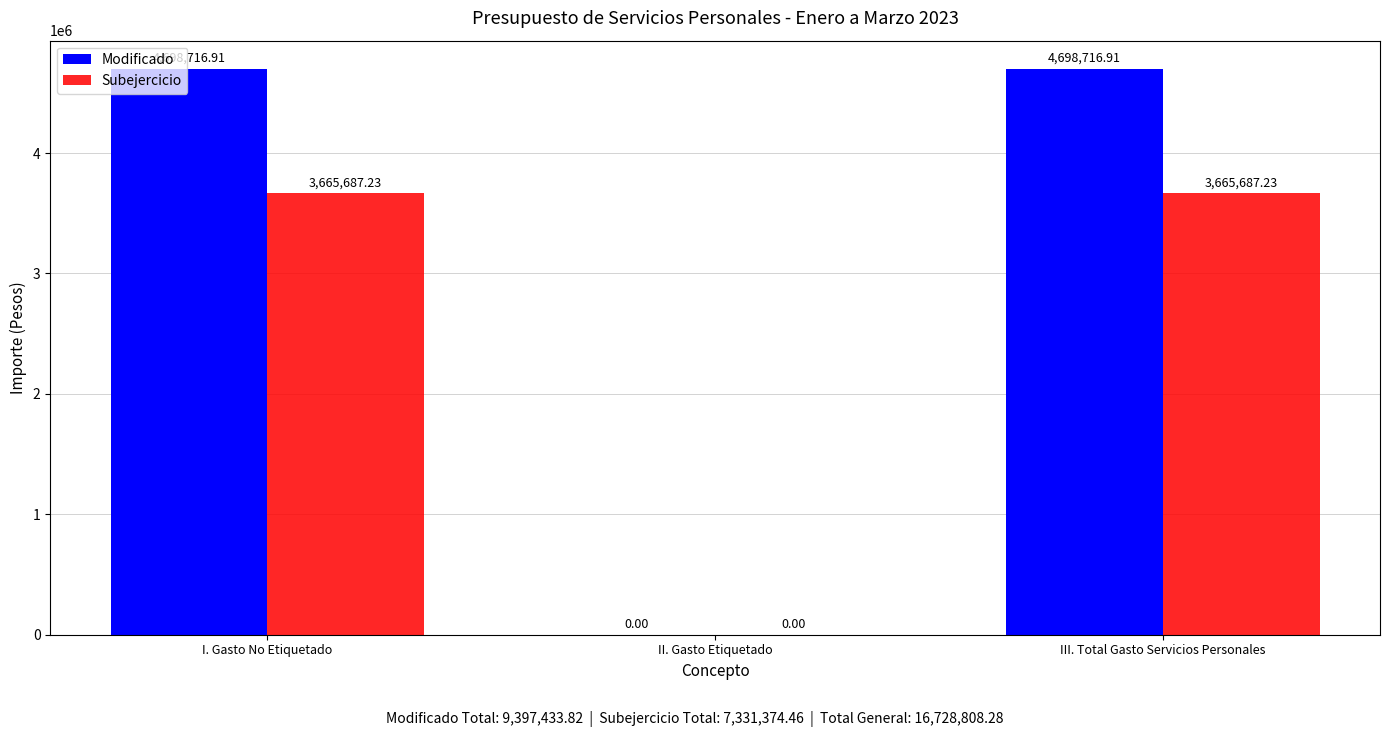

How many positive values does the Modificado series have?

2